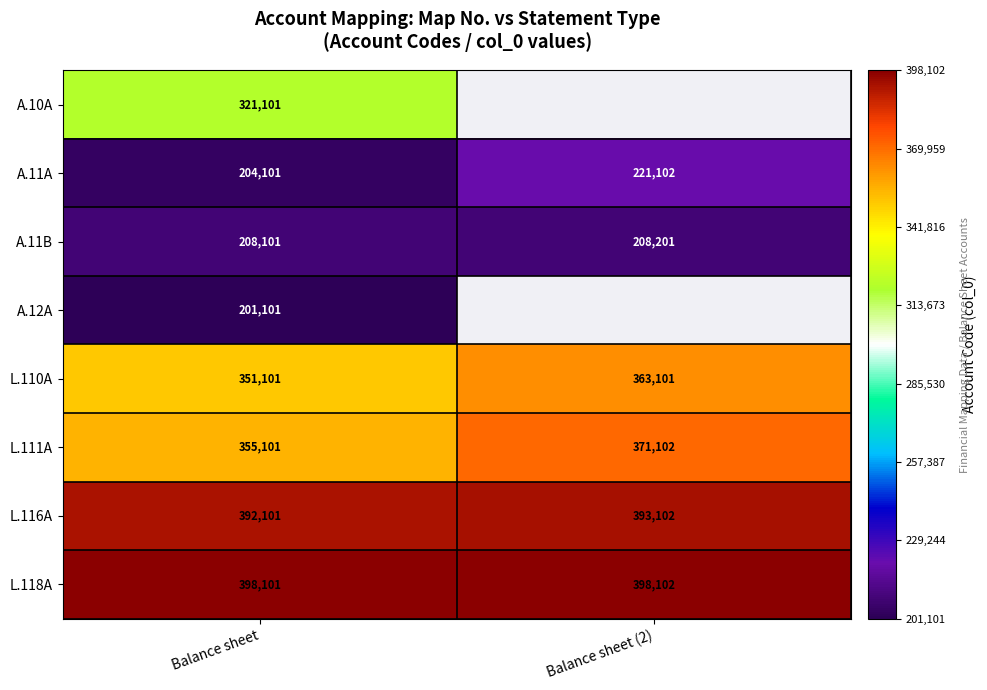

Which label corresponds to the smallest value in the chart?

Balance sheet